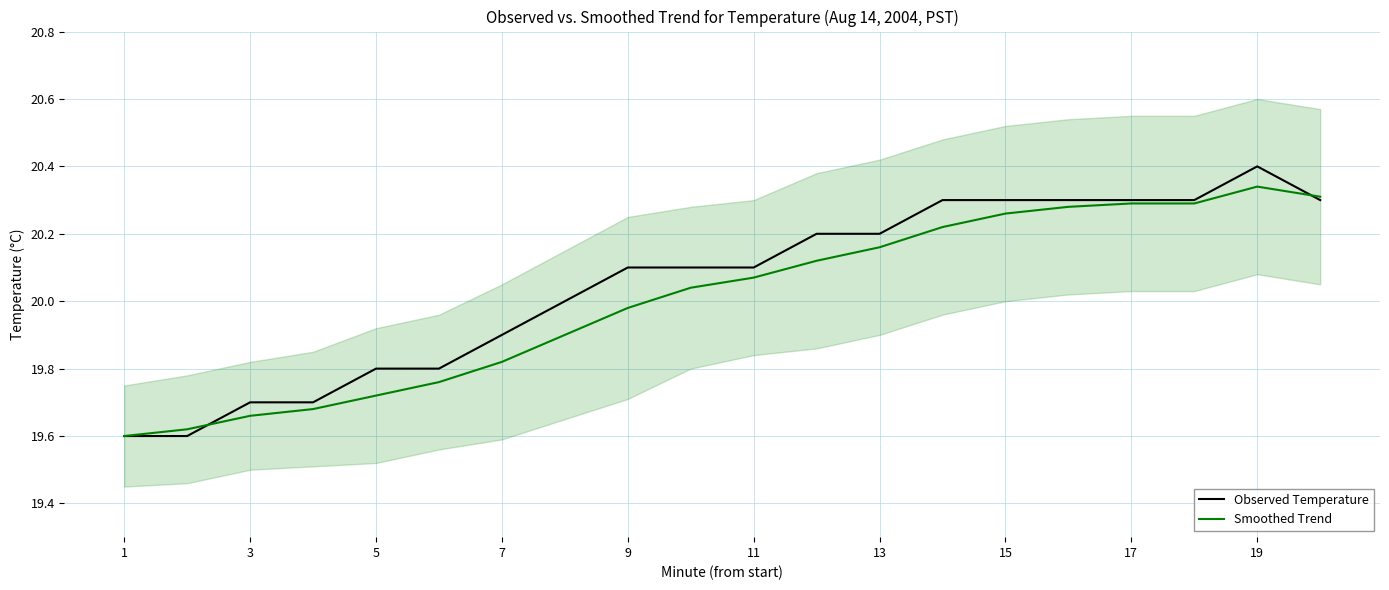

Is it true that Observed Temperature equals 10.5 at 11?

False